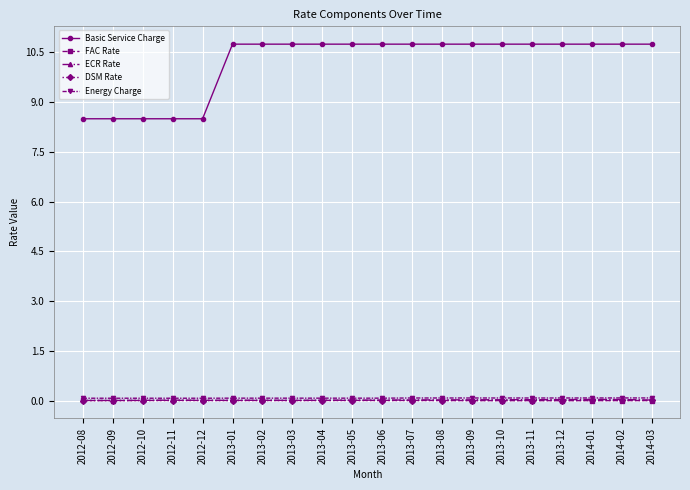

How many lines are shown in the chart?

5